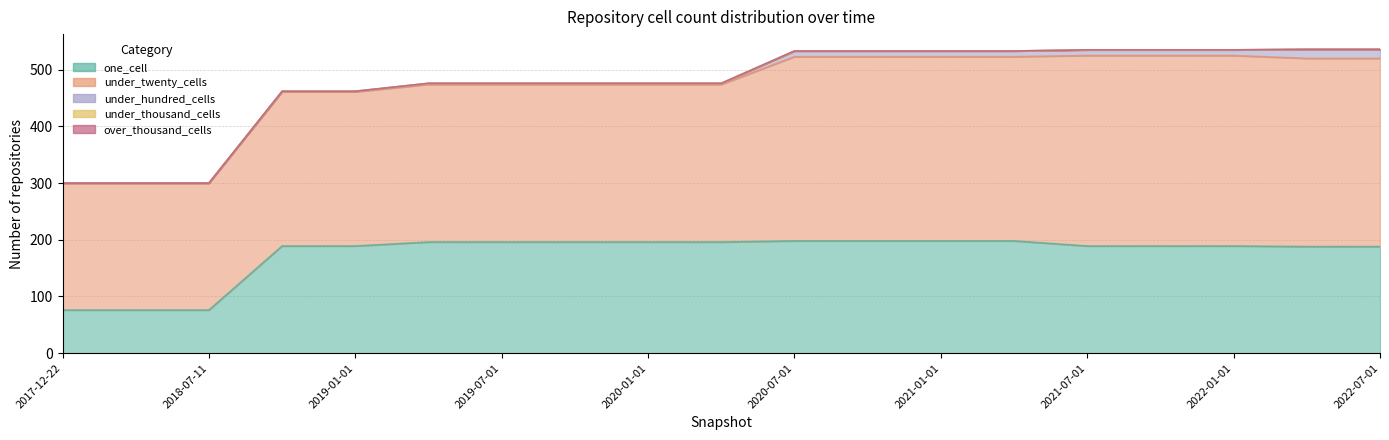

At how many categories does at least one series exceed 32?

19